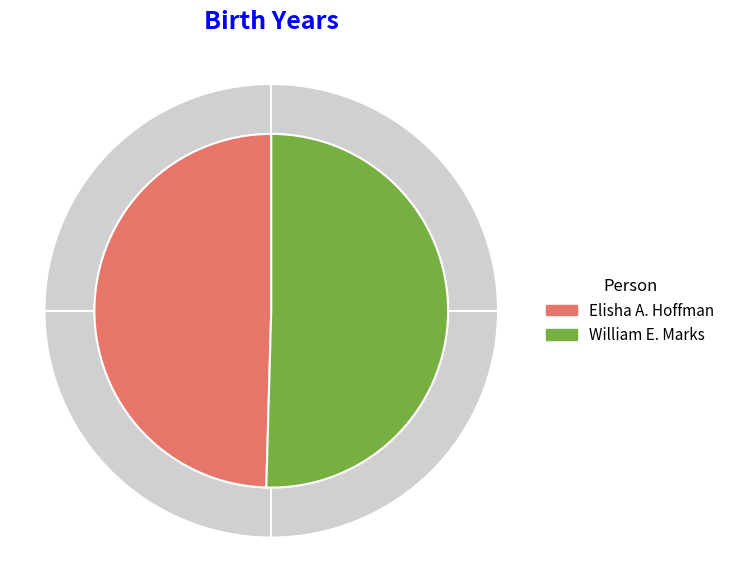

The Elisha A. Hoffman slice represents 57% of the pie. True or false?

False